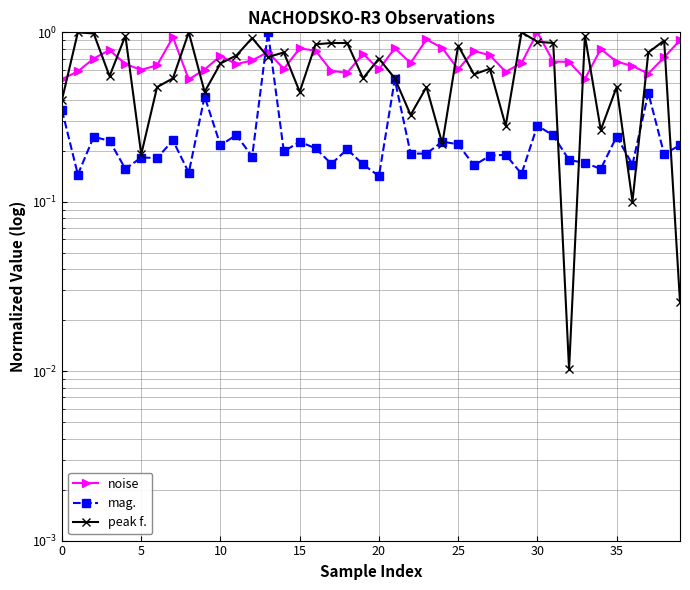

How many series are shown in this chart?

3